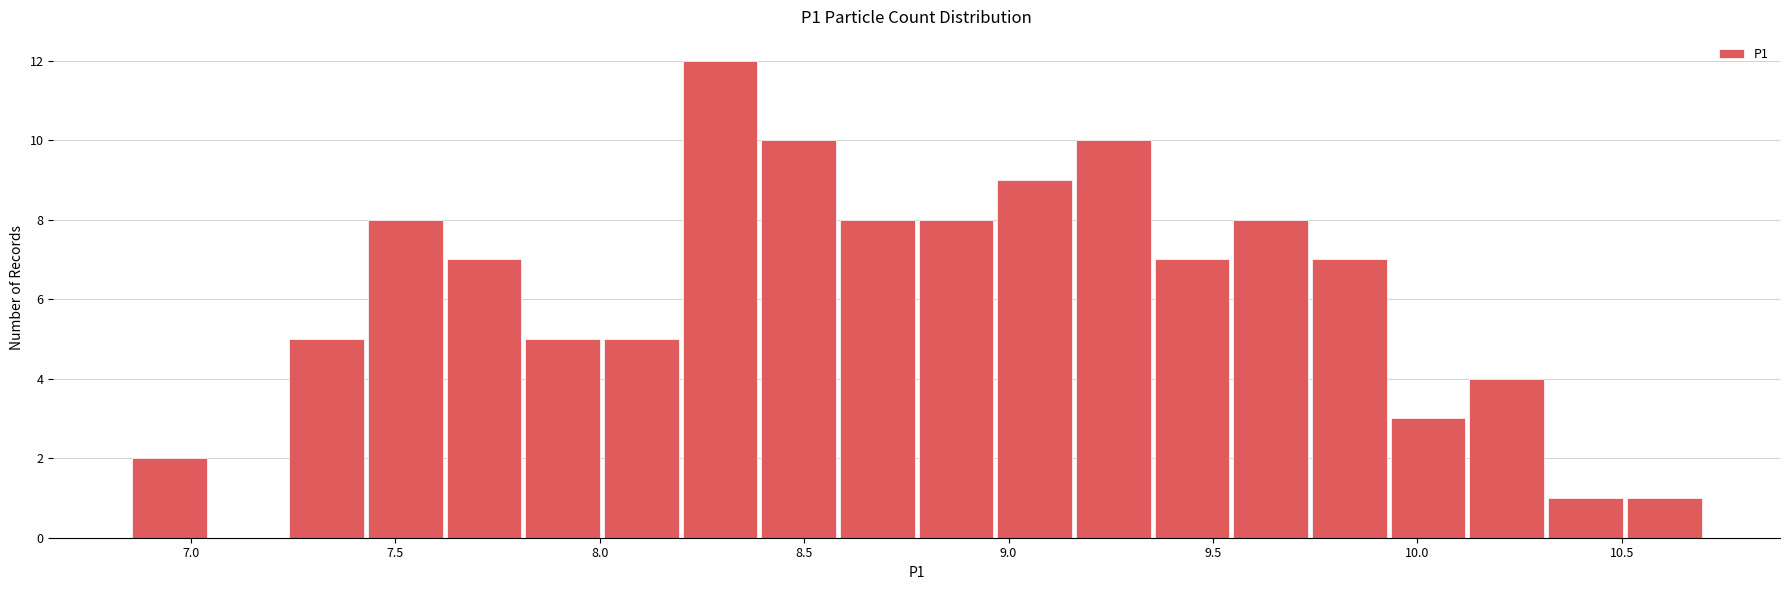

Read against the x-axis, roughly where is the centre of the tallest bar?

8.30